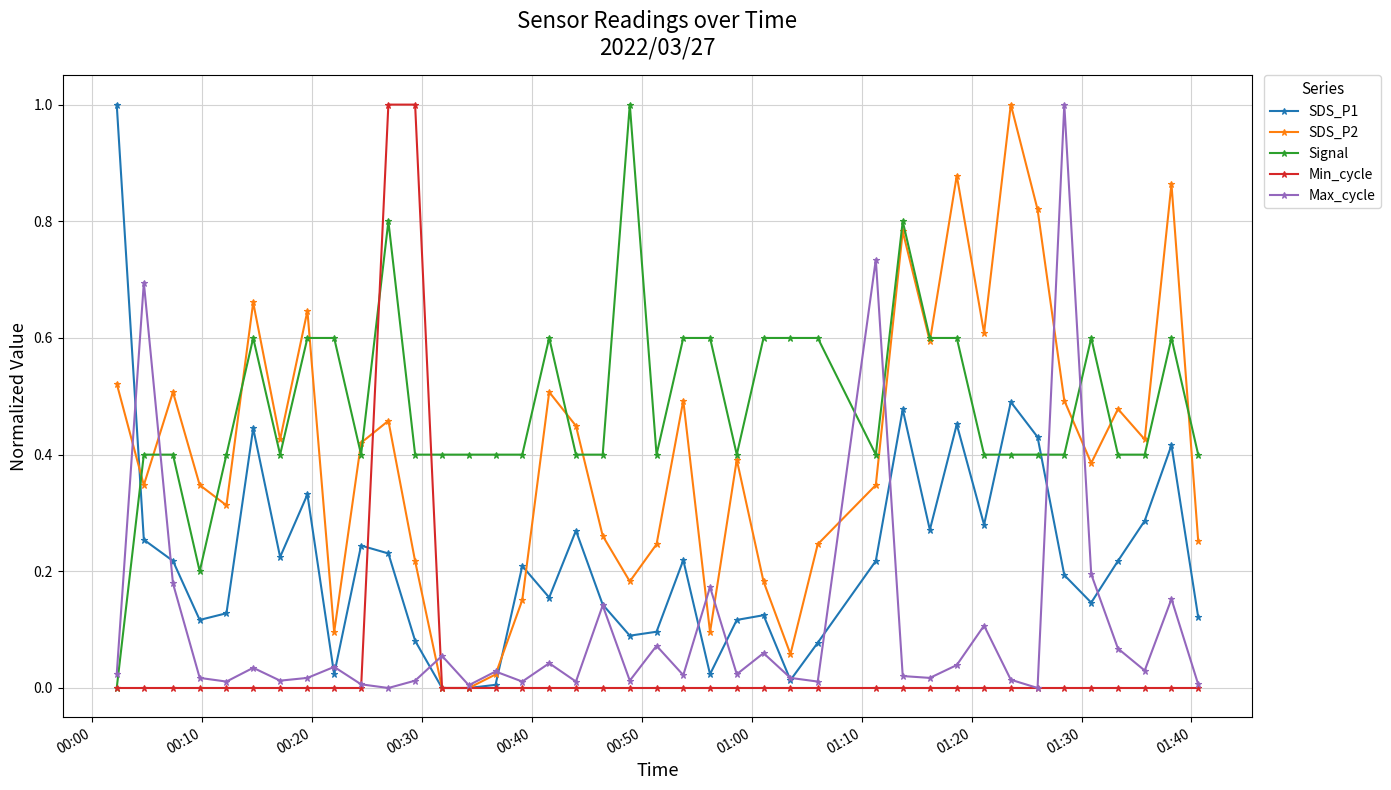

Which series ends up on top after the final intersection of Signal and Max_cycle?

Signal